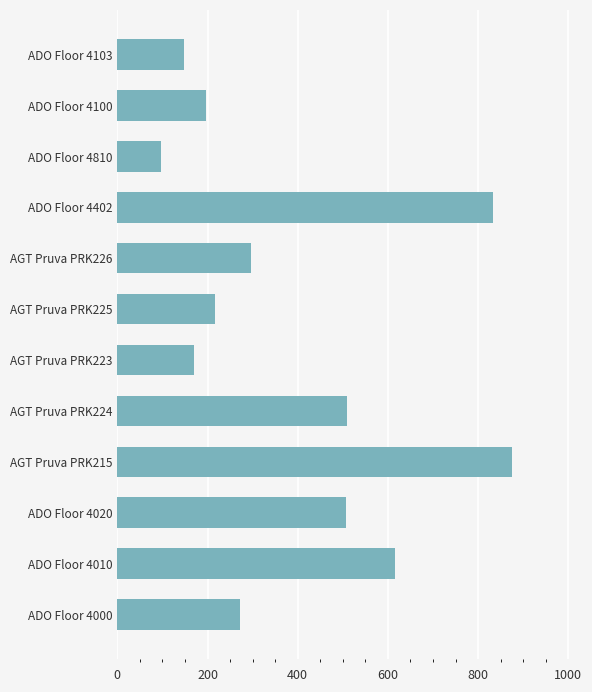

Does the chart contain stacked bars?

No